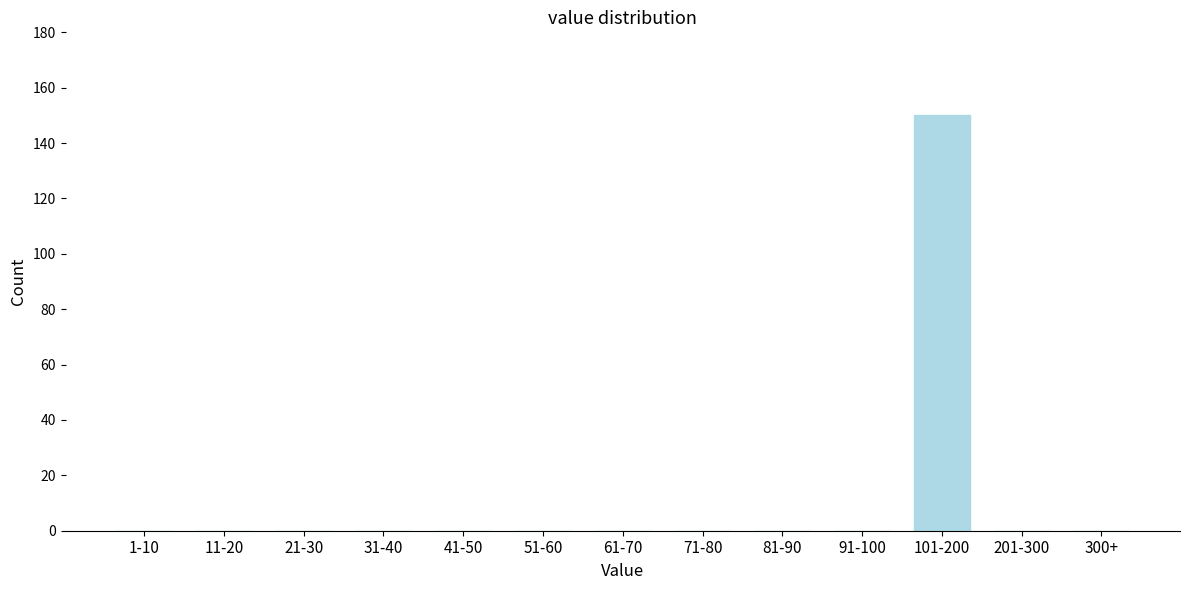

Reading left to right, list all the values displayed in this chart.

1-10=0	11-20=0	21-30=0	31-40=0	41-50=0	51-60=0	61-70=0	71-80=0	81-90=0	91-100=0	101-200=150	201-300=0	300+=0